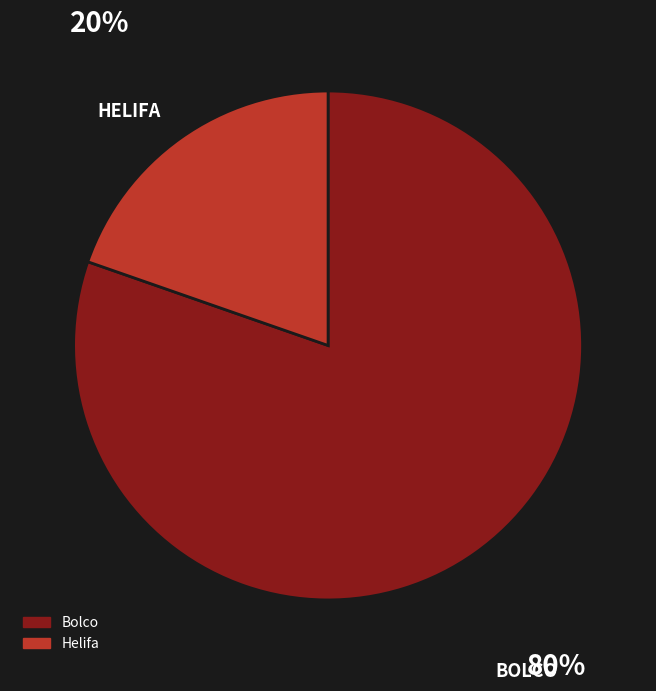

What is the ratio of the value at Bolco to the value at Helifa?

4.1